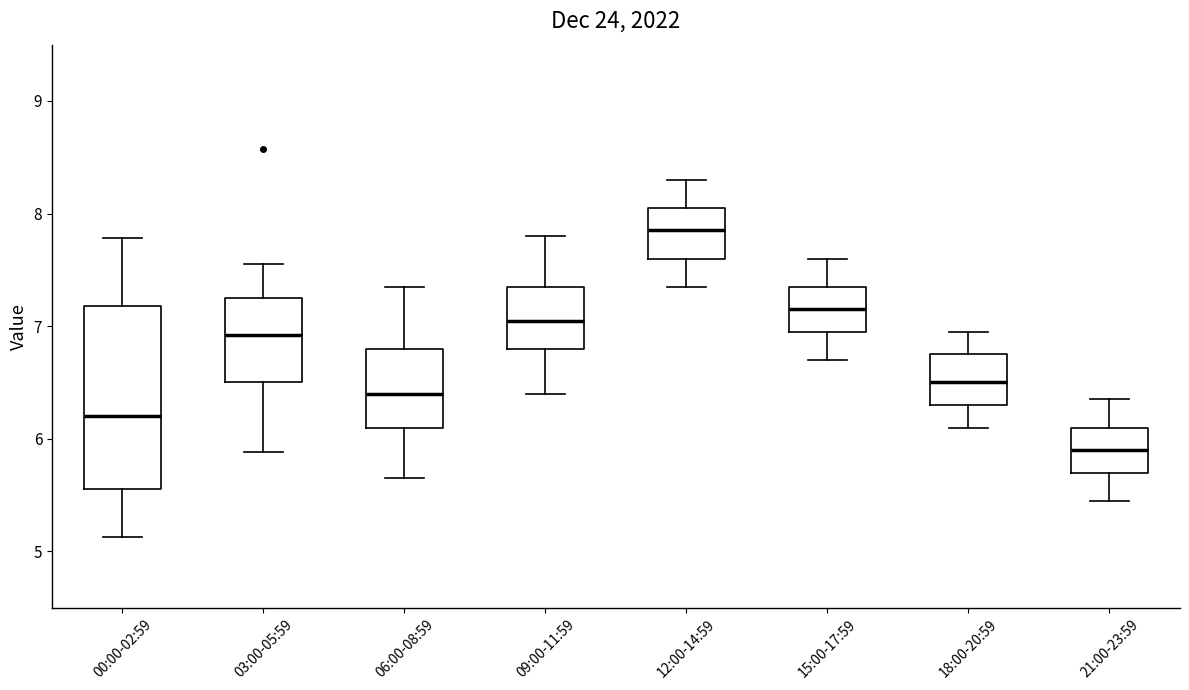

Which box has the highest median line?

12:00-14:59